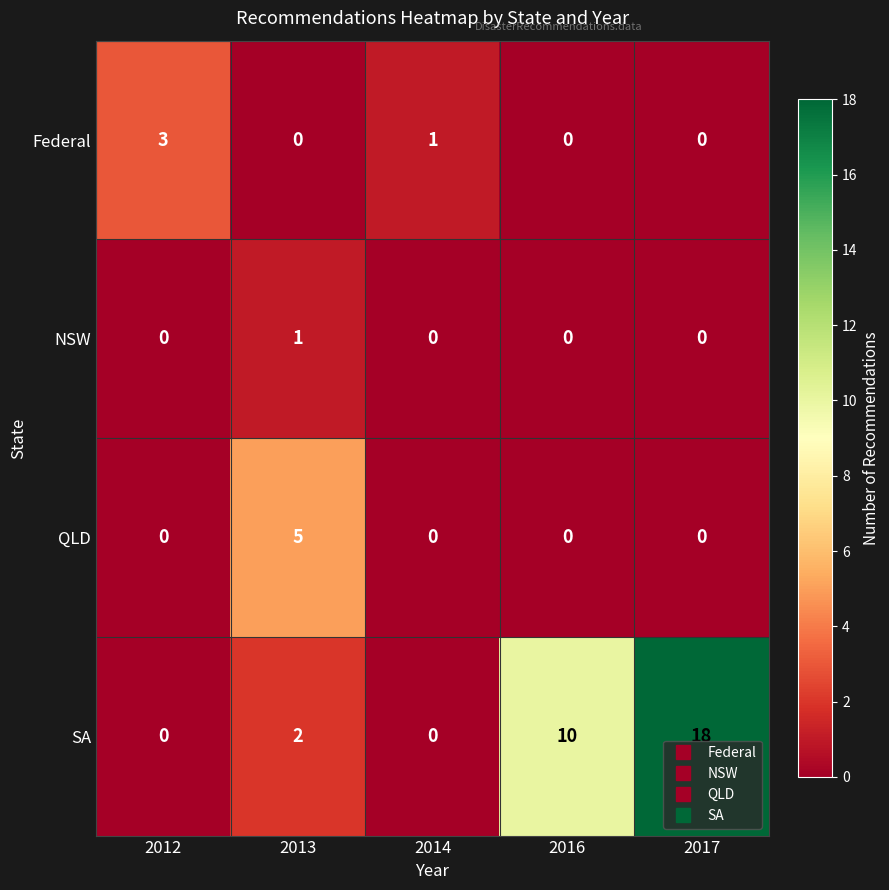

Reading left to right, extract all data points from this chart.

Federal: 3	0	1	0	0
NSW: 0	1	0	0	0
QLD: 0	5	0	0	0
SA: 0	2	0	10	18